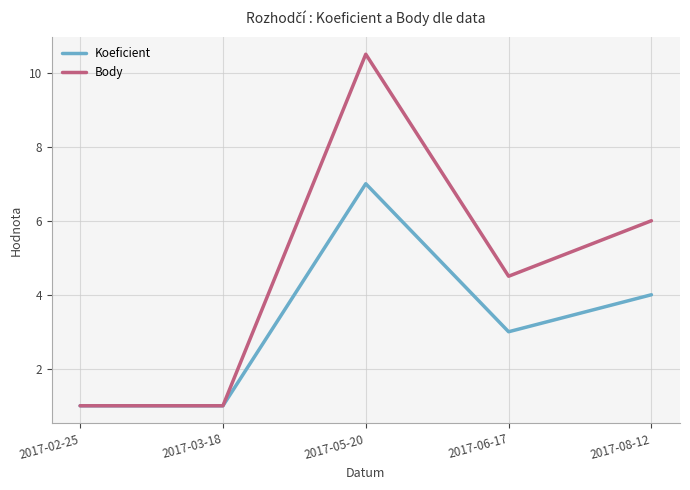

Reading right to left, transcribe all the data shown in this chart.

Koeficient: 4.0	3.0	7.0	1.0	1.0
Body: 6.0	4.5	10.5	1.0	1.0